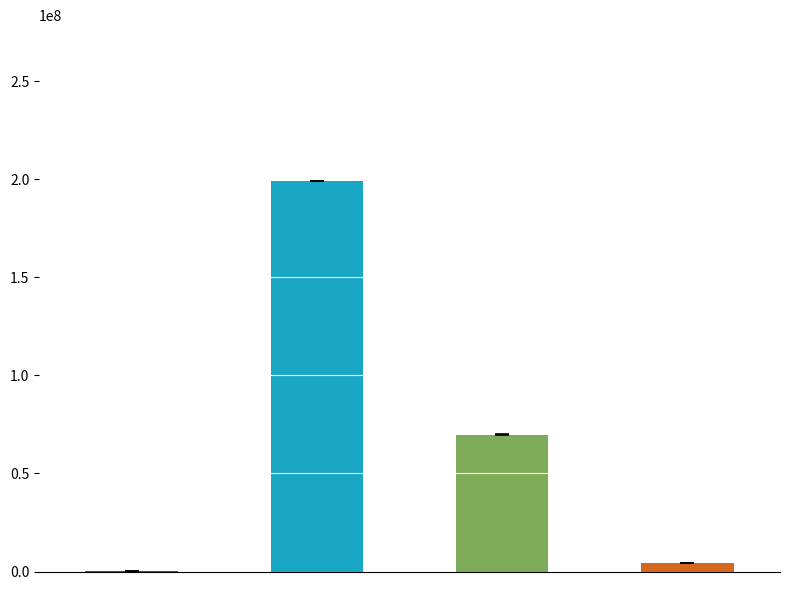

At which label does Jun. 30, 2021 reach its peak?

Shares authorized